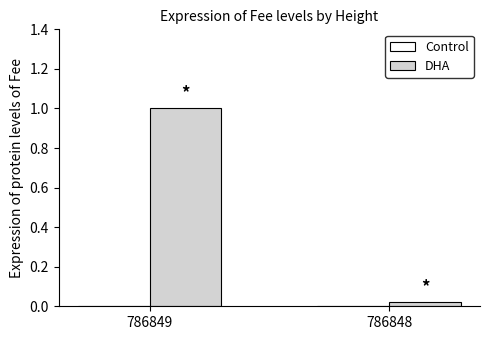

At which category does the chart reach its minimum across all series?

786848